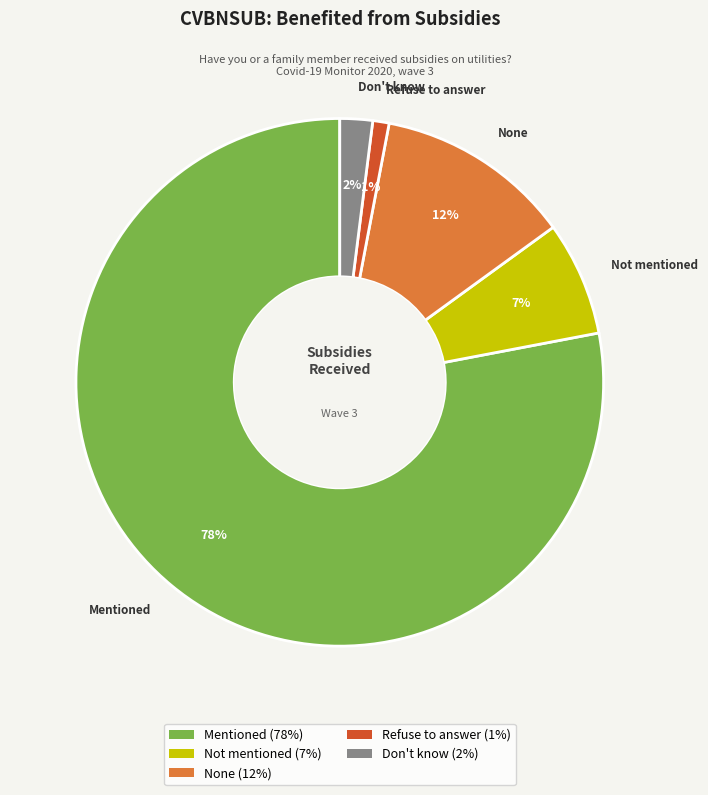

To the nearest percent, what is the combined percentage of Not mentioned and None?

19%